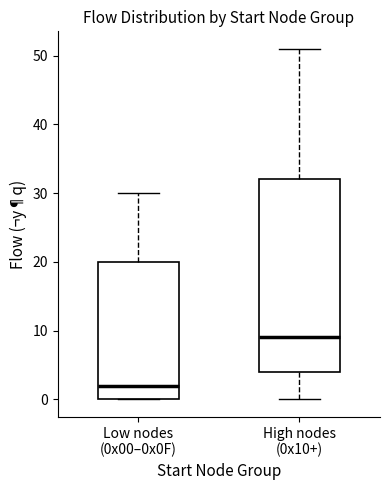

Which box is the tallest, from its lower edge to its upper edge?

High nodes (0x10+)